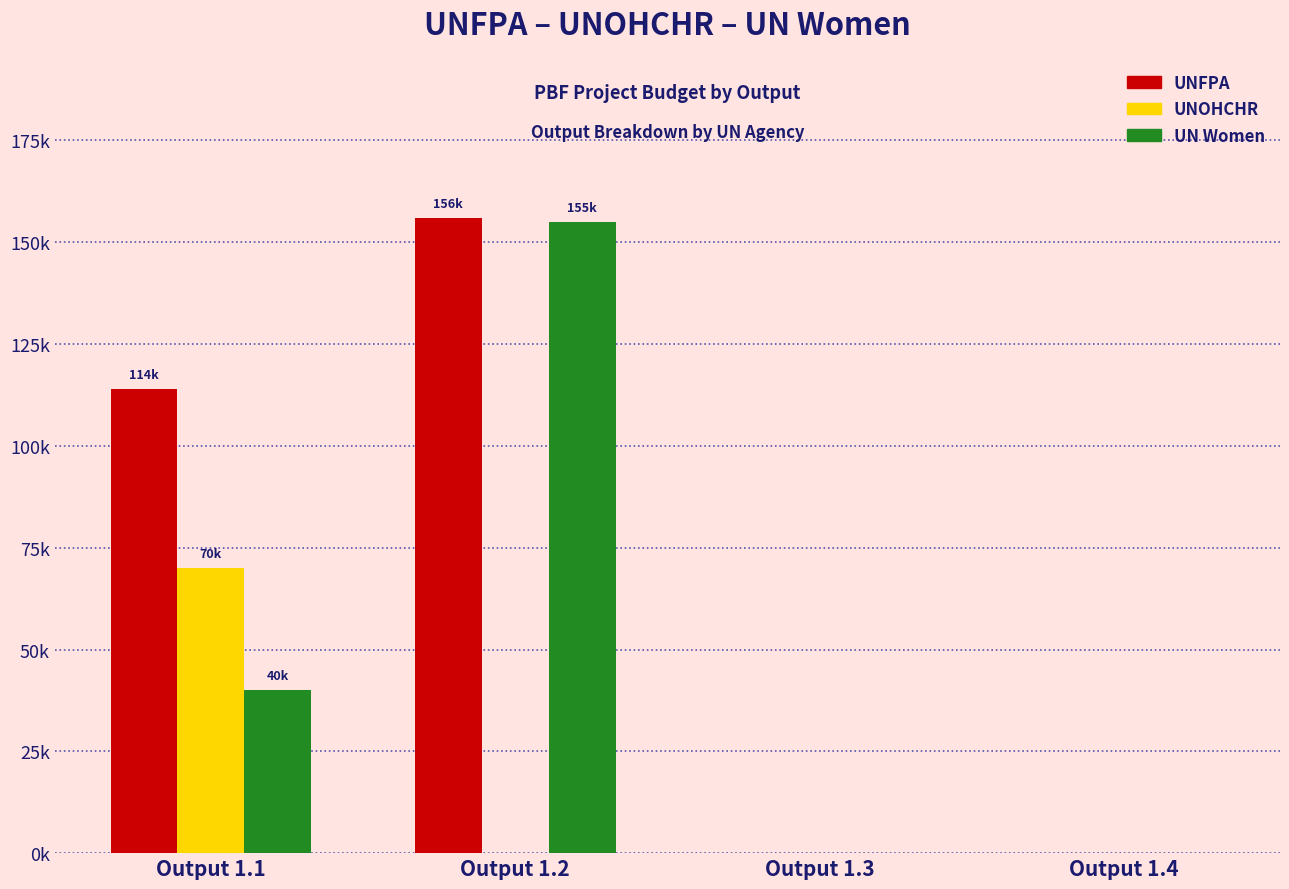

What are all the series names shown in the legend?

UNFPA, UNOHCHR, UN Women